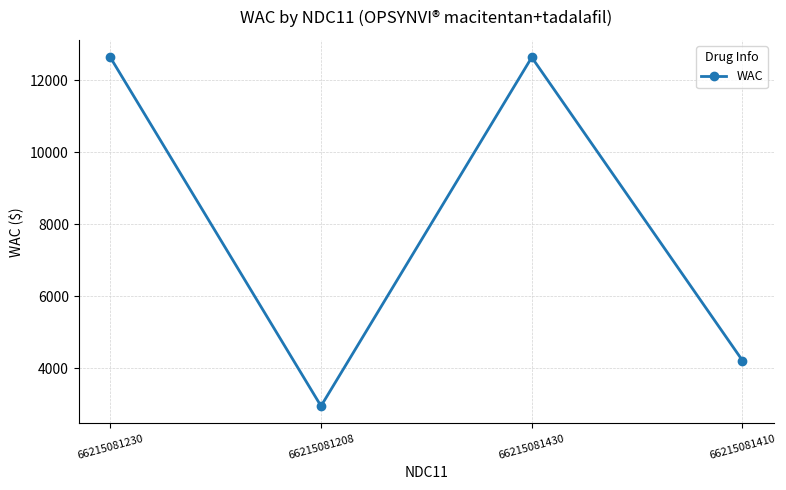

How many data points are above 12635?

2